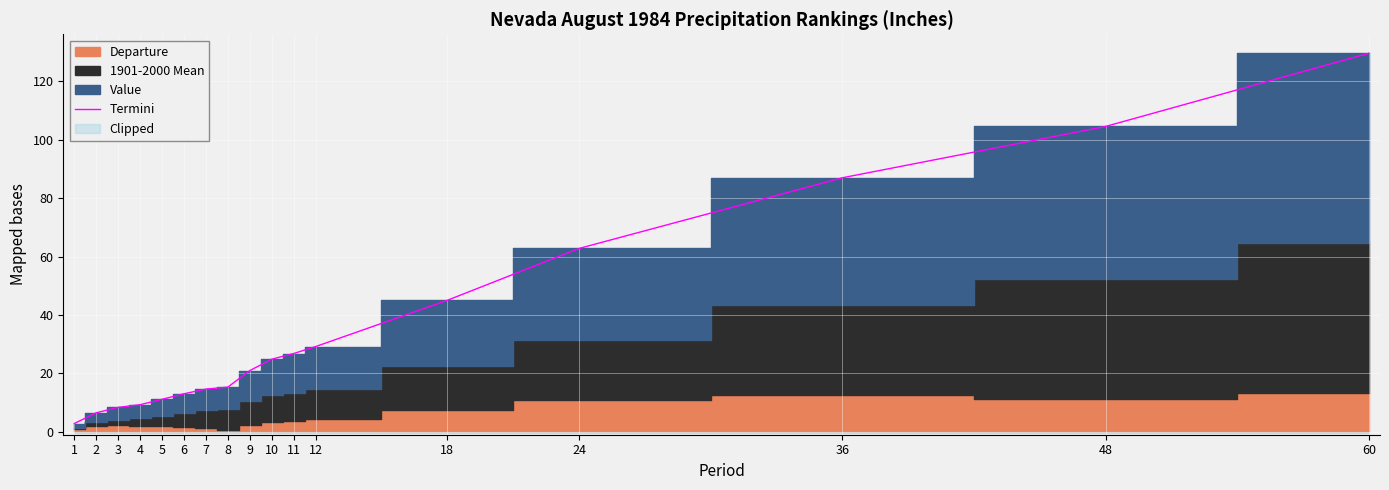

What is the change in value from 3 to 48?

+96.2